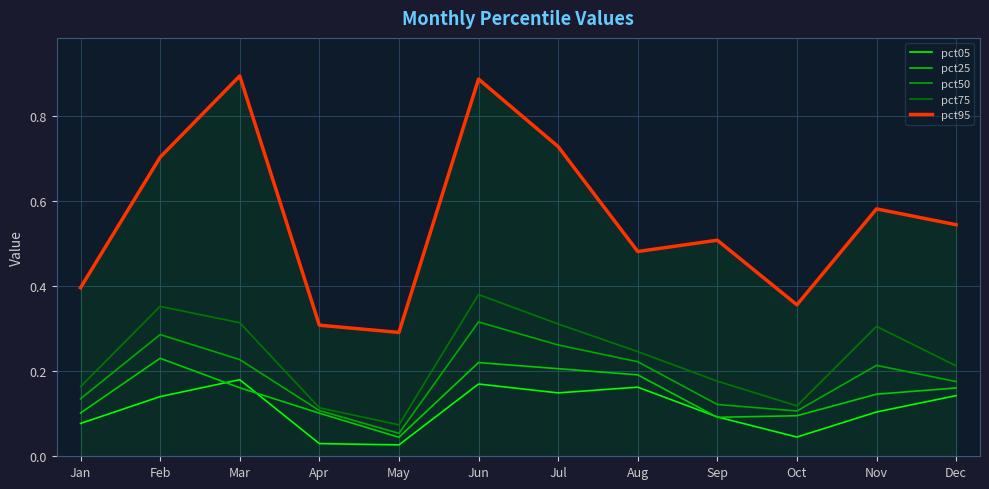

At how many categories does at least one series exceed 0?

12